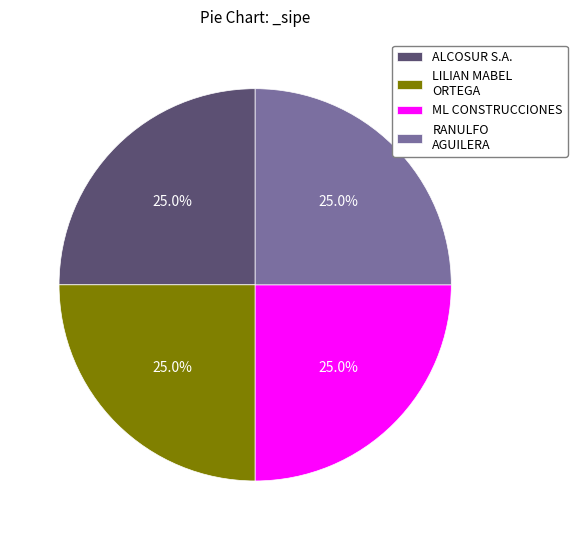

Approximately how many times larger is the value at ML CONSTRUCCIONES compared to LILIAN MABEL ORTEGA?

1.0